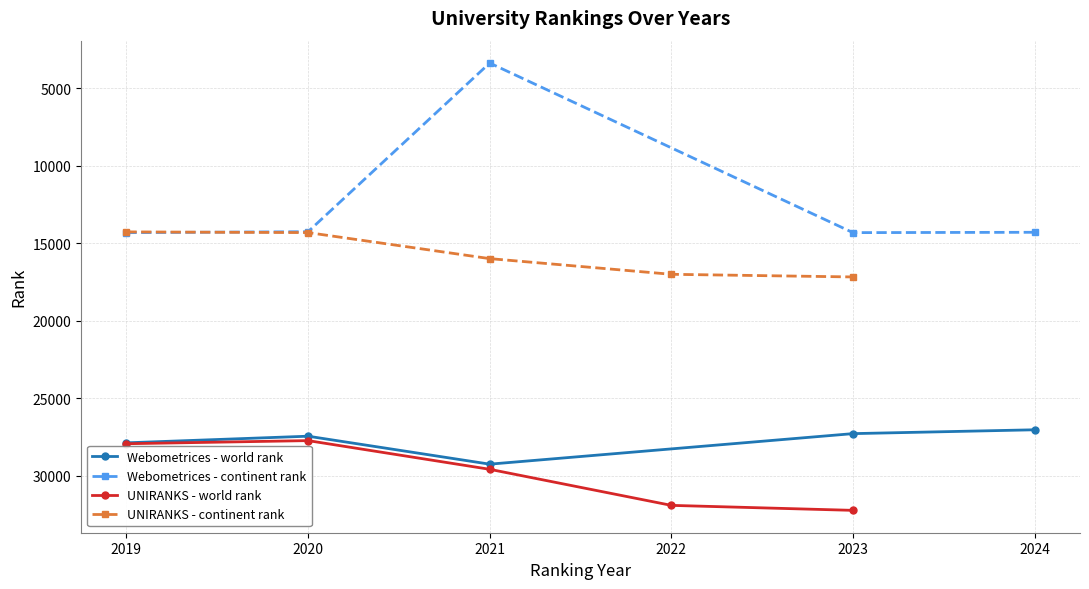

What is the approximate value of Webometrices - world rank at 2019?

27884